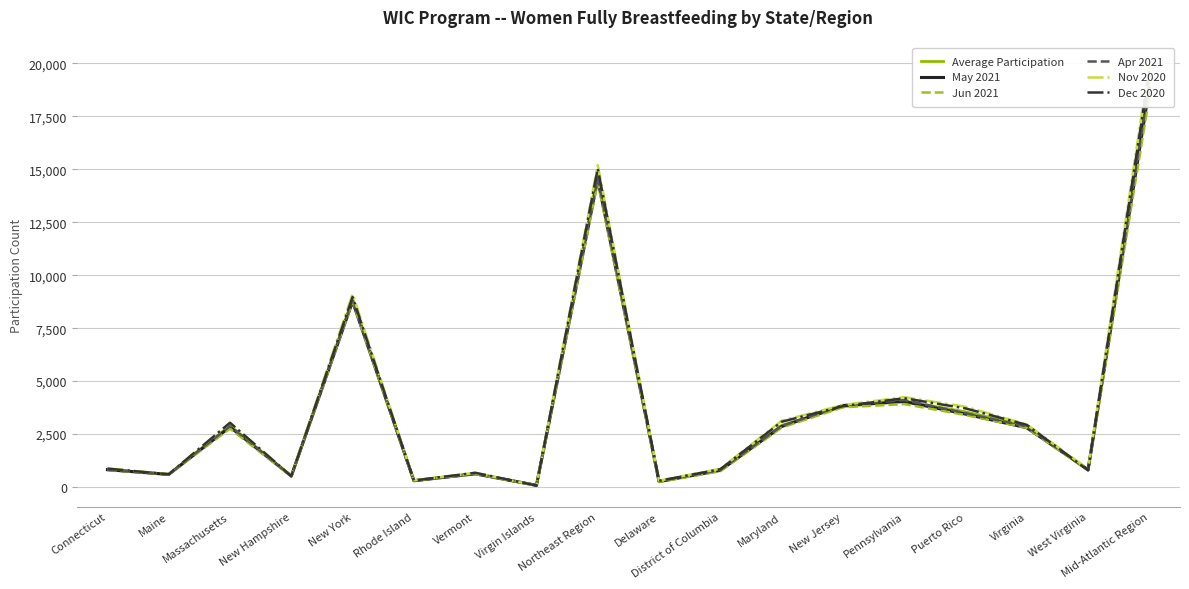

Is this an area chart (filled region under the line)?

No